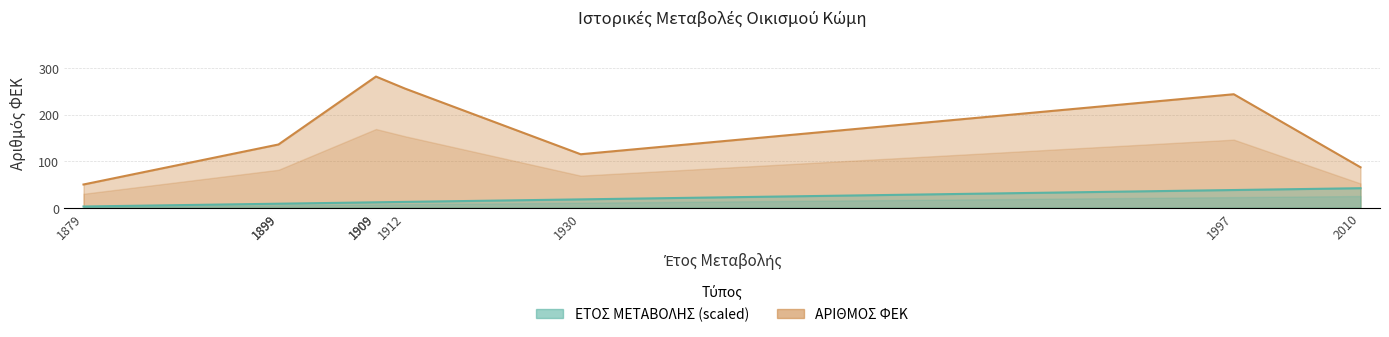

What is the average value of the ΕΤΟΣ ΜΕΤΑΒΟΛΗΣ series?

17.1